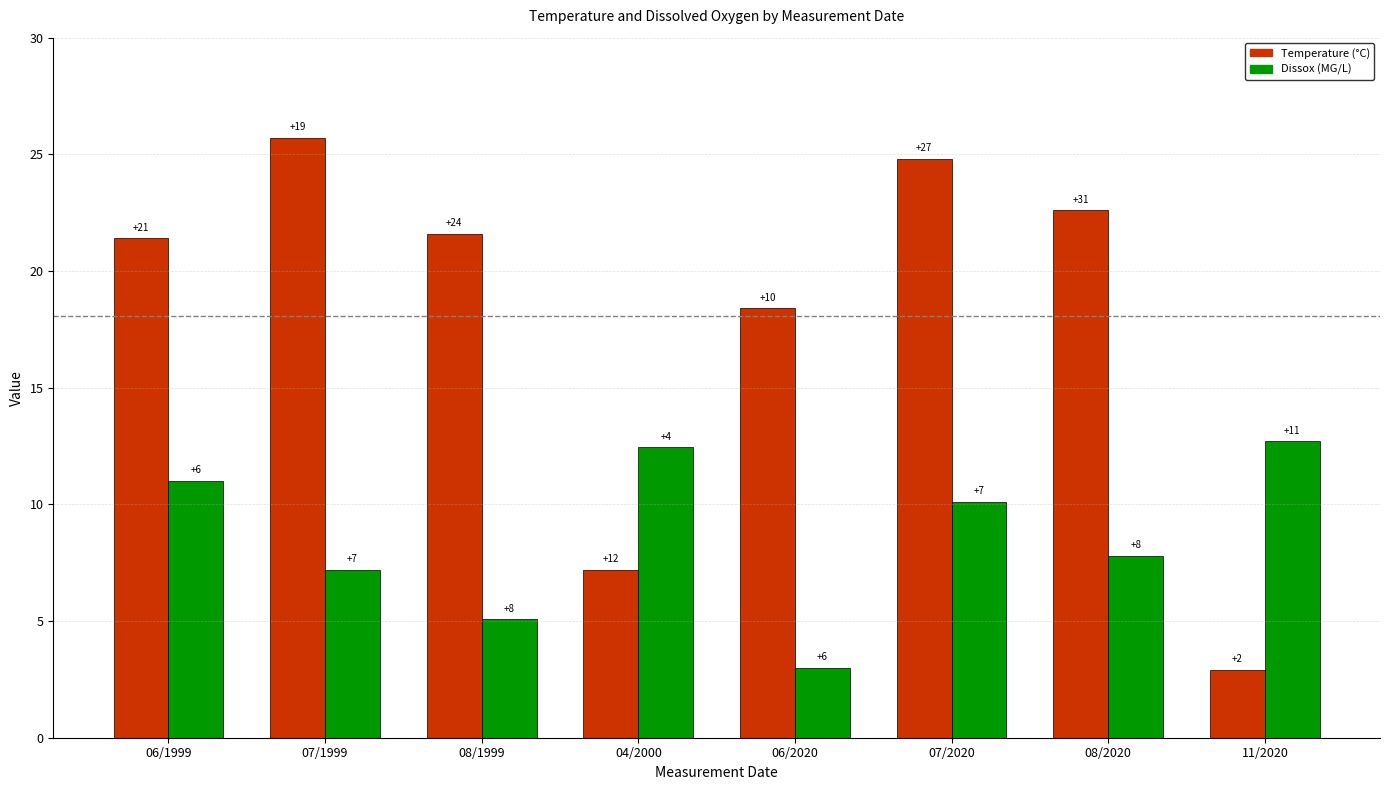

What is the label of the 7th bar from the right?

07/1999